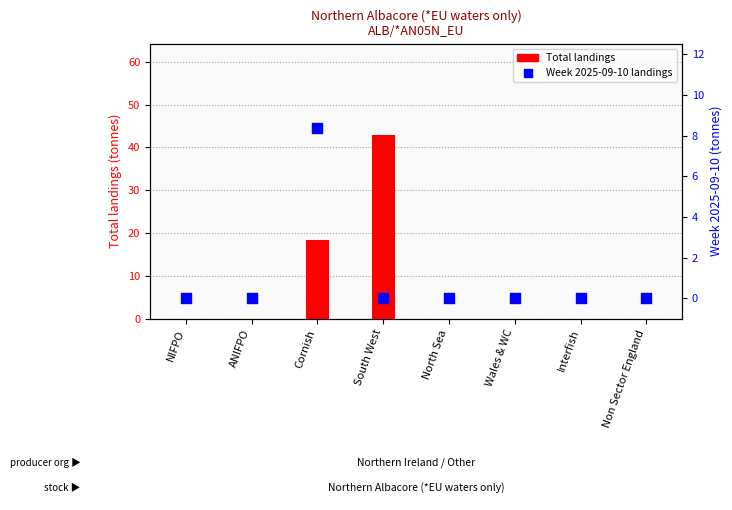

Which series contains the highest Y value?

Total landings